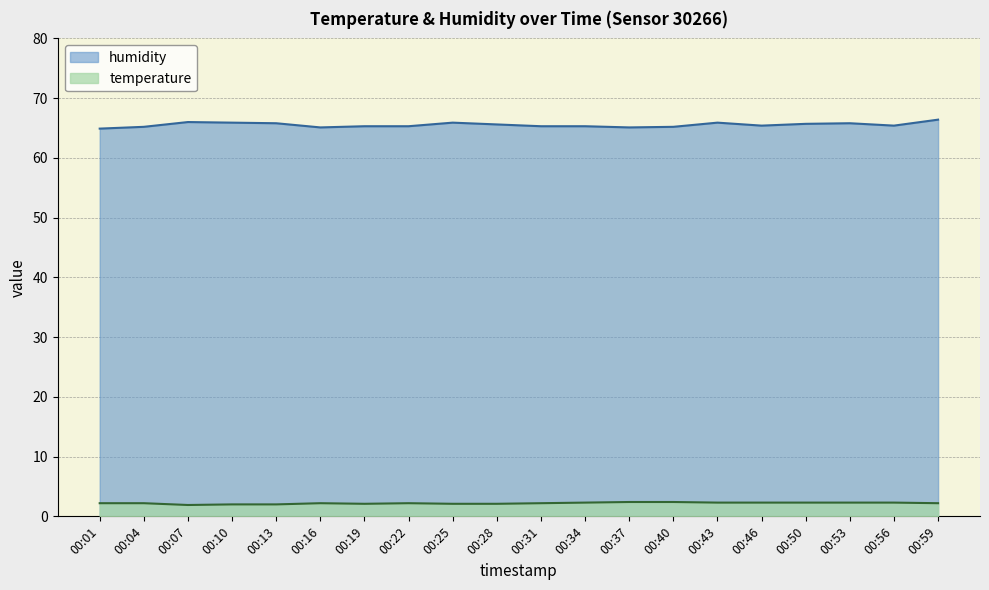

Where does the temperature series first go above 2?

00:01